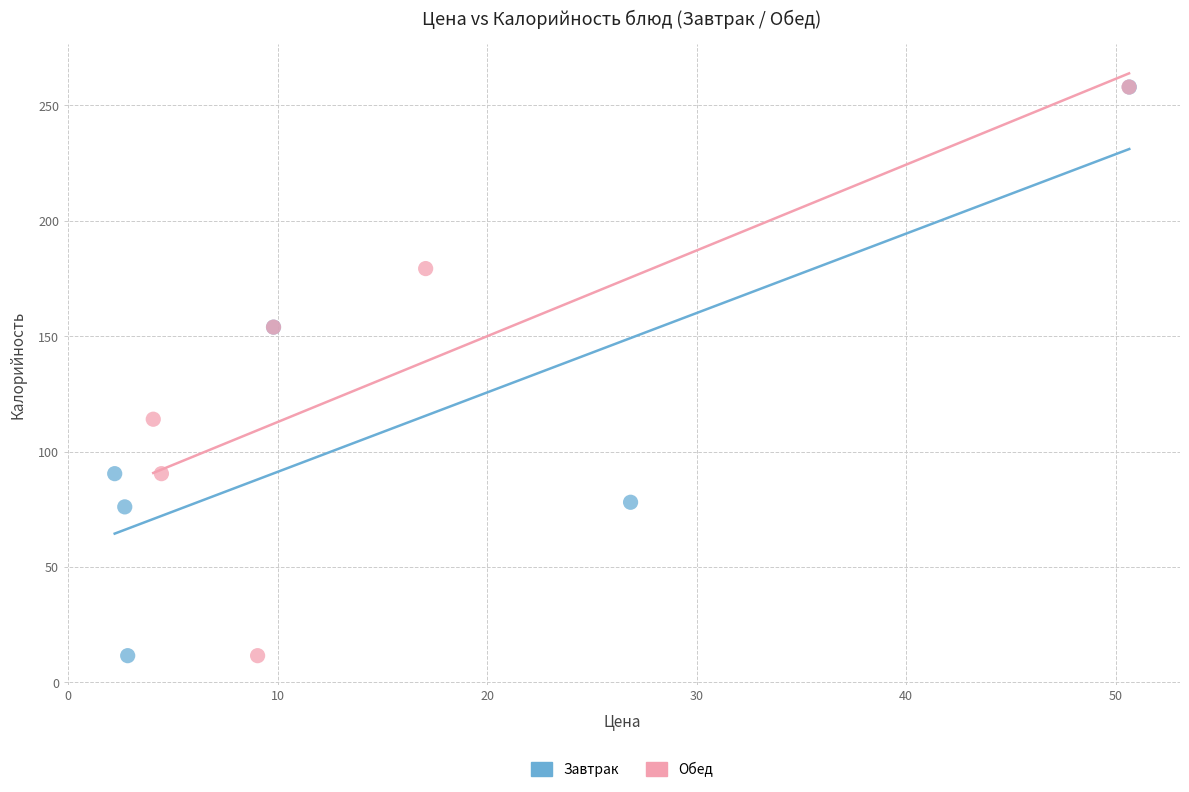

What are all the series names shown in the legend?

Завтрак, Обед